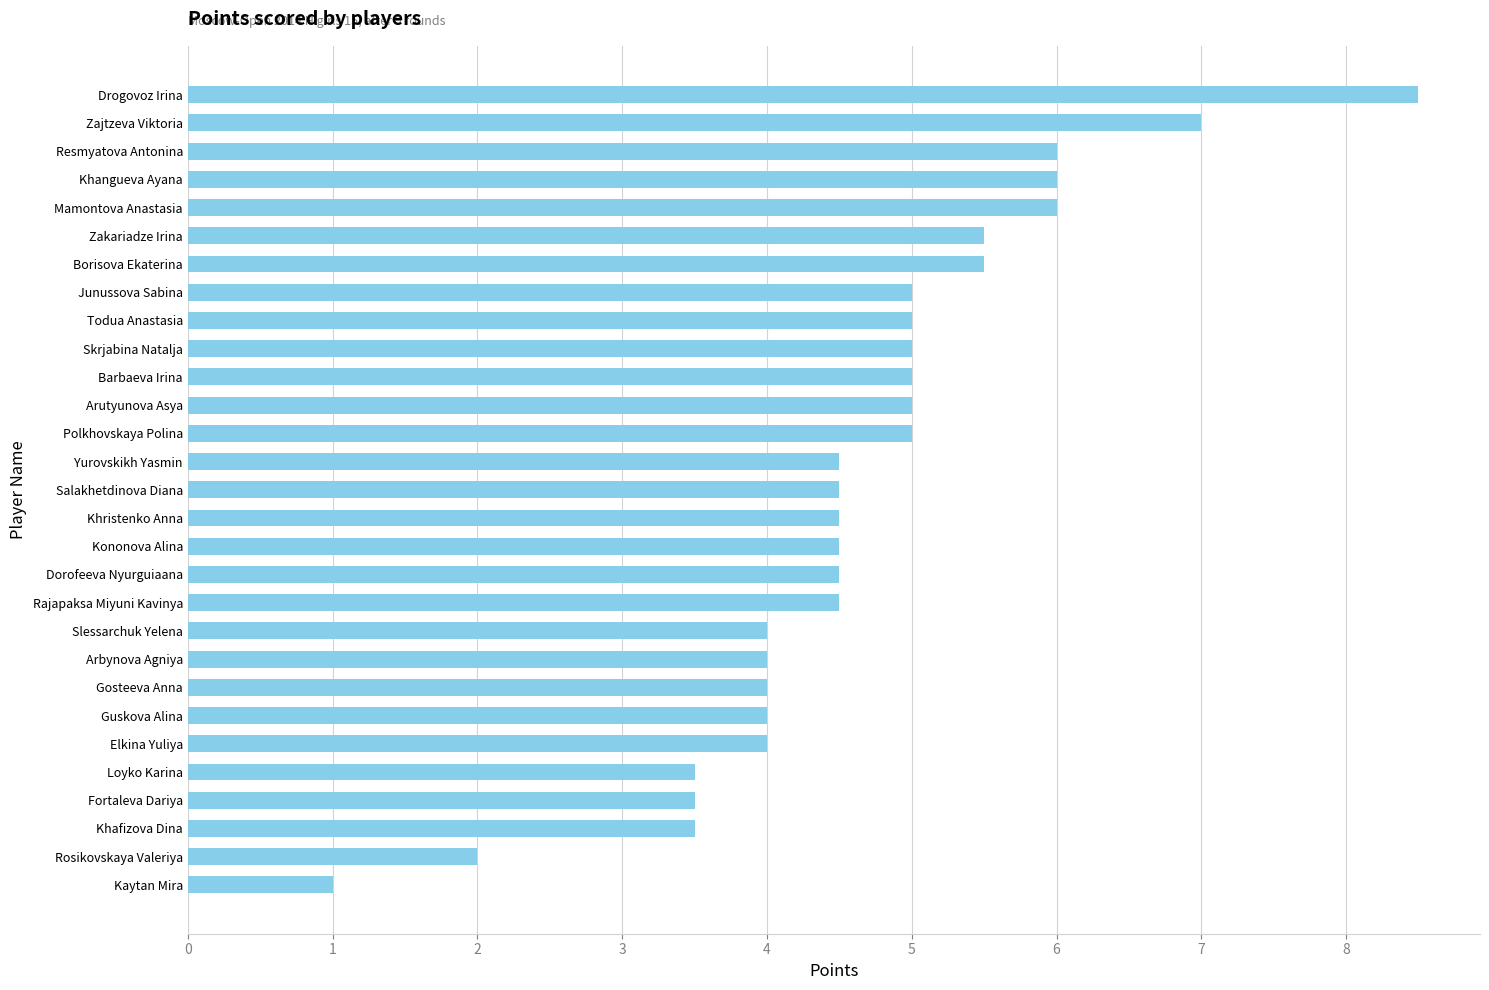

What is the change in value from Salakhetdinova Diana to Arutyunova Asya?

+0.5